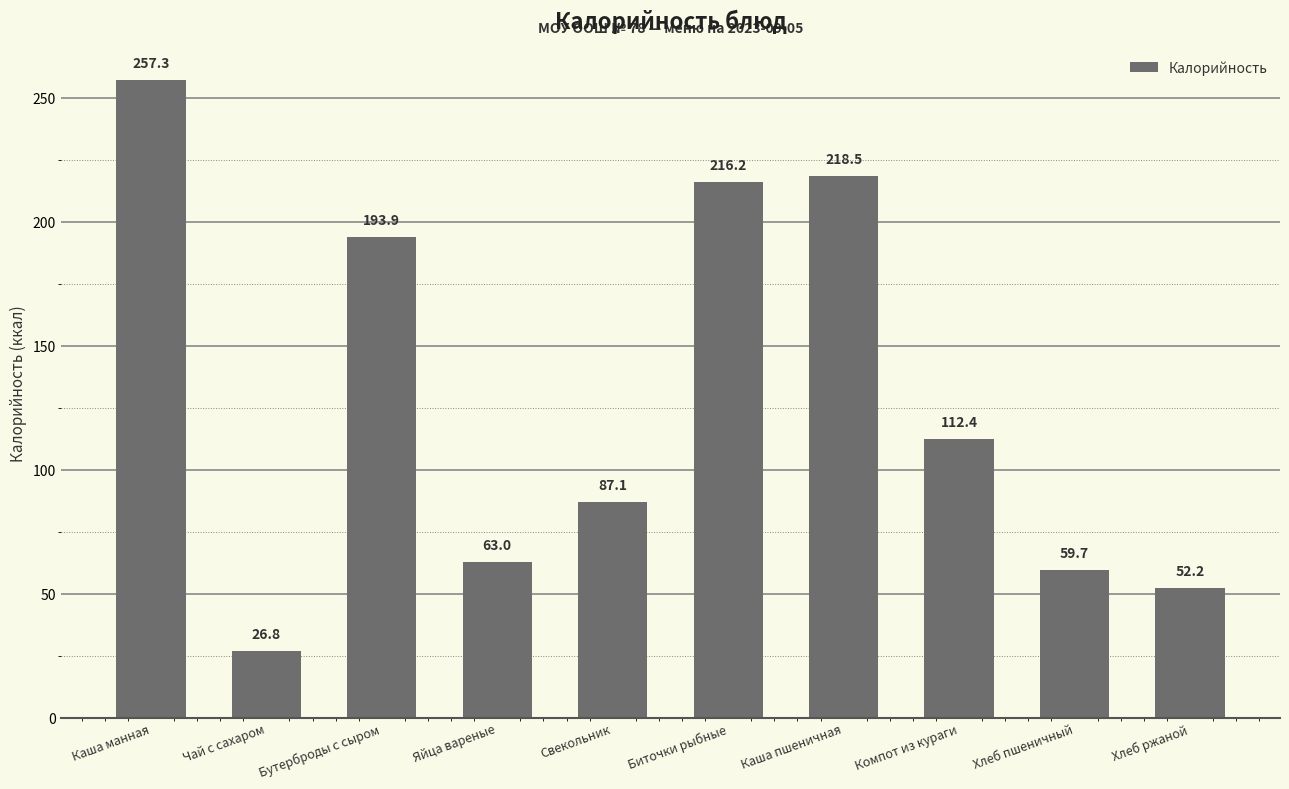

Reading right to left, extract all data points from this chart.

Хлеб ржаной=52.2	Хлеб пшеничный=59.7	Компот из кураги=112.4	Каша пшеничная=218.5	Биточки рыбные=216.2	Свекольник=87.1	Яйца вареные=63.0	Бутерброды с сыром=193.9	Чай с сахаром=26.8	Каша манная=257.3